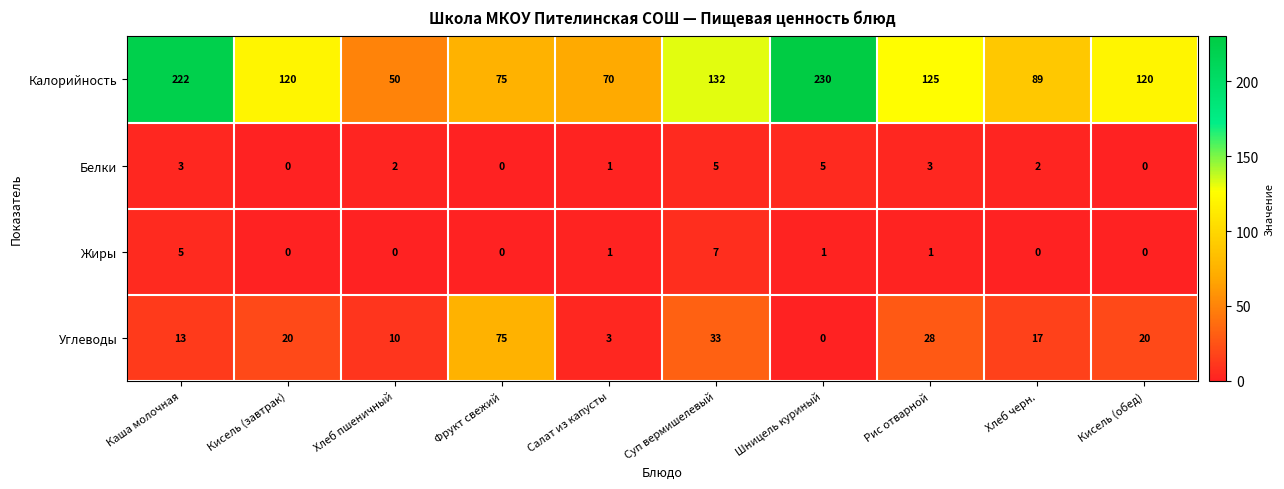

At which category does the chart reach its peak across all series?

Шницель куриный